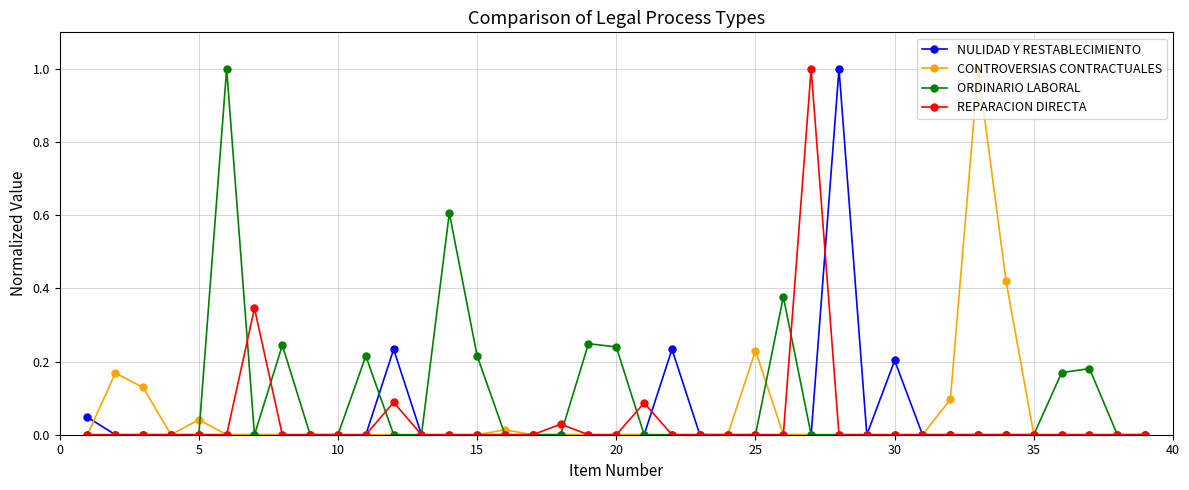

True or false: CONTROVERSIAS CONTRACTUALES has more than 1 interior local peaks.

True